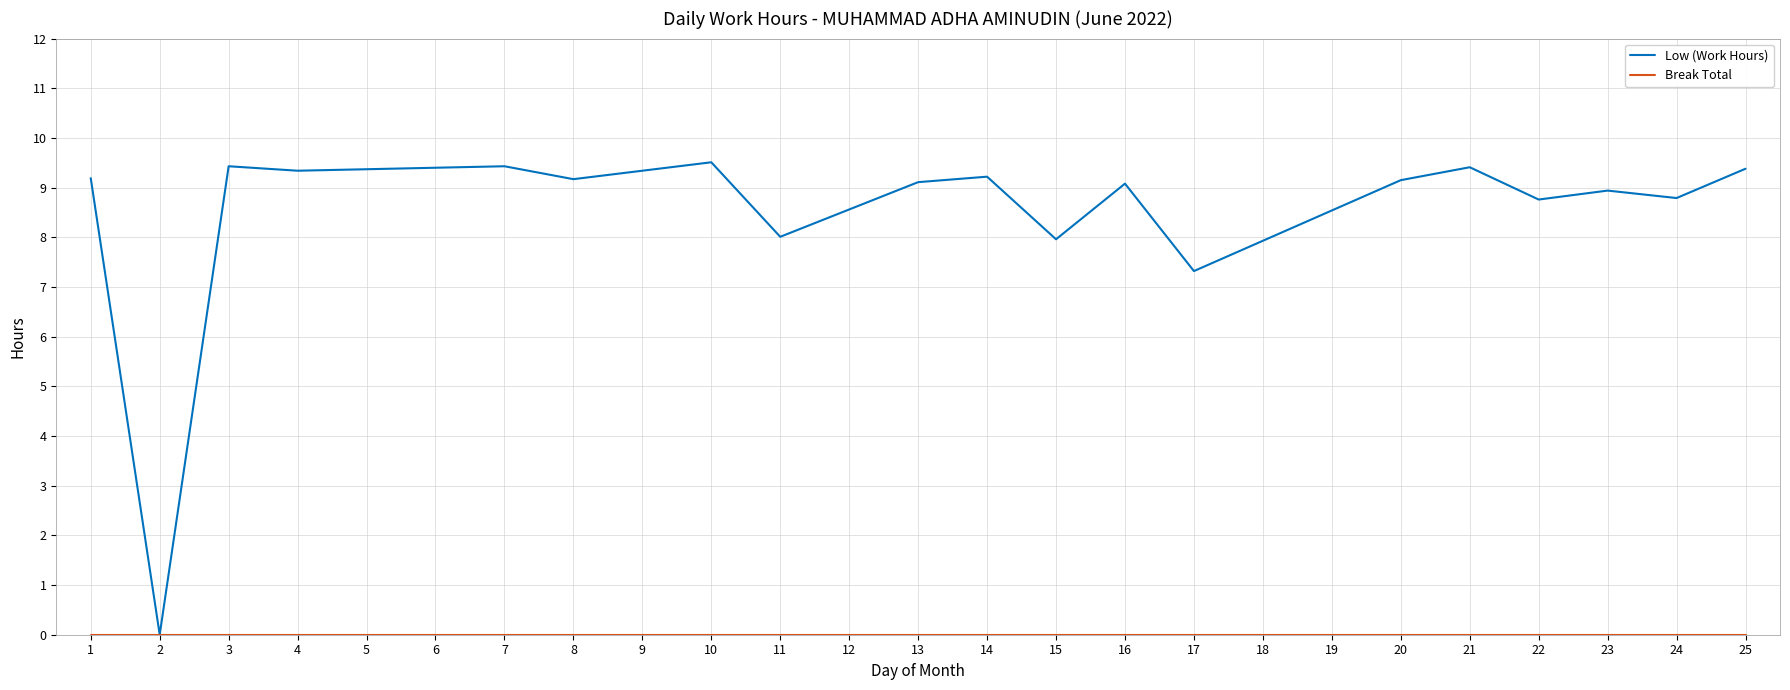

The Low (Work Hours) series shows 9.2 at 8. True or false?

True